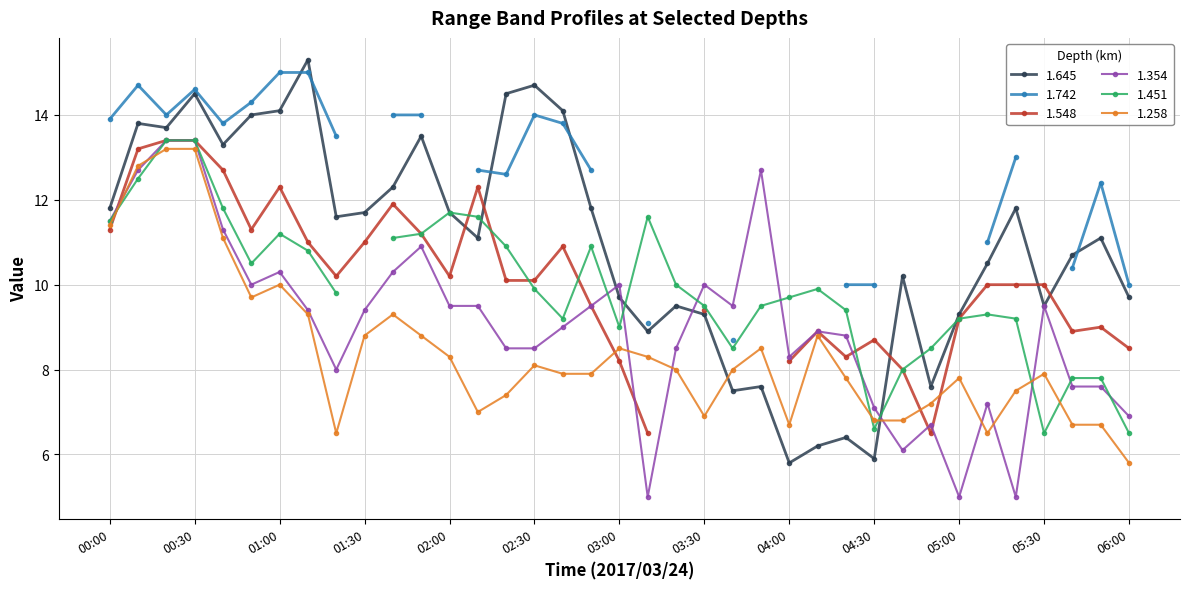

The value of 1.258 at 00:20 is 20.8. True or false?

False